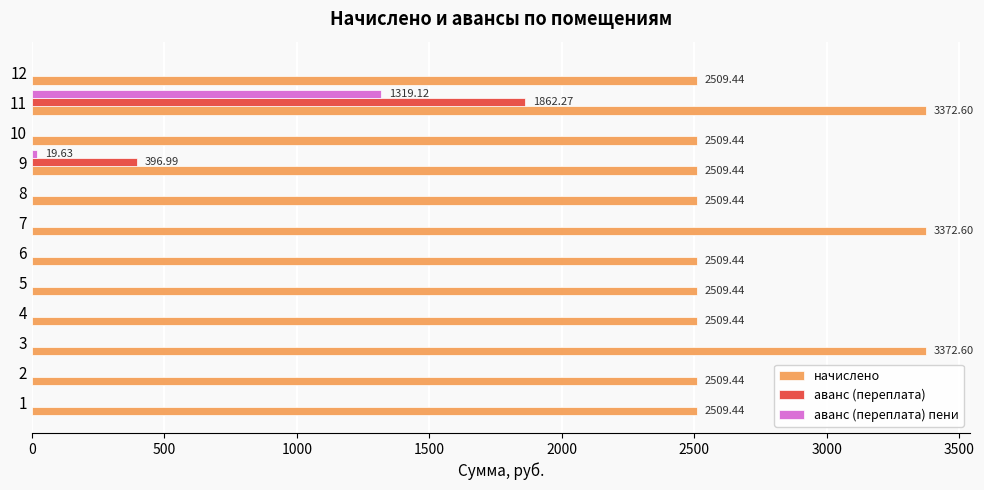

At which category is the sum across all series the highest?

11